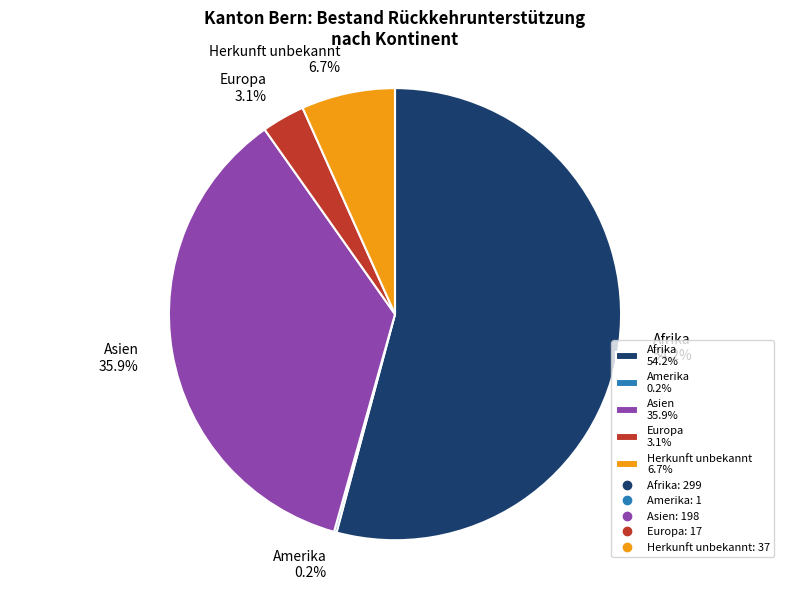

Which has a higher value, Europa 3.1% or Afrika 54.2%?

Afrika 54.2%